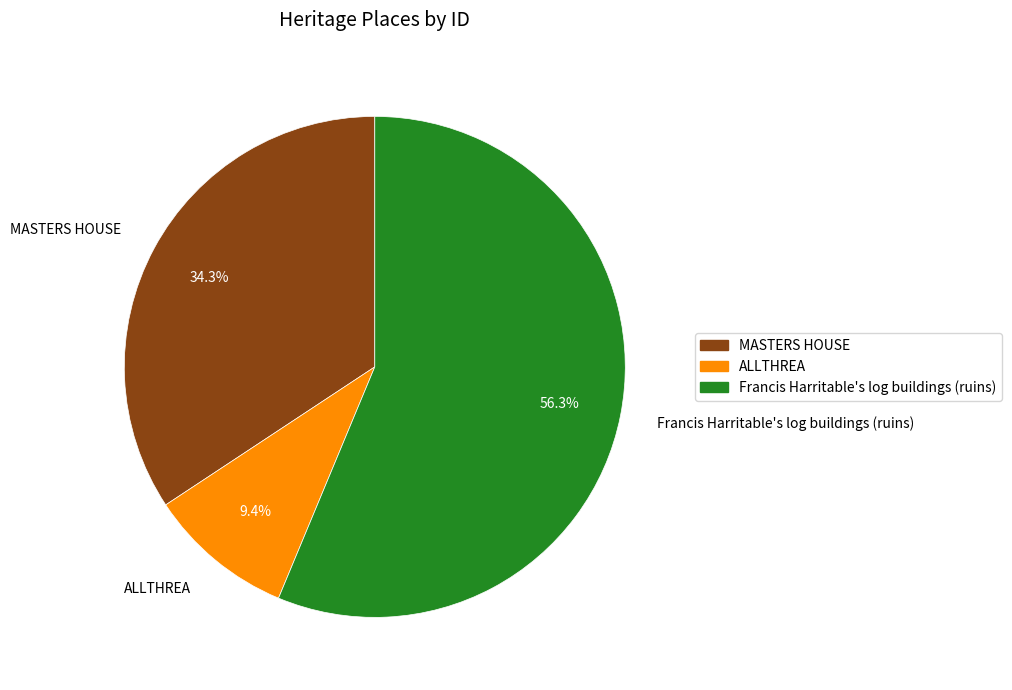

What is the majority slice?

Francis Harritable's log buildings (ruins)